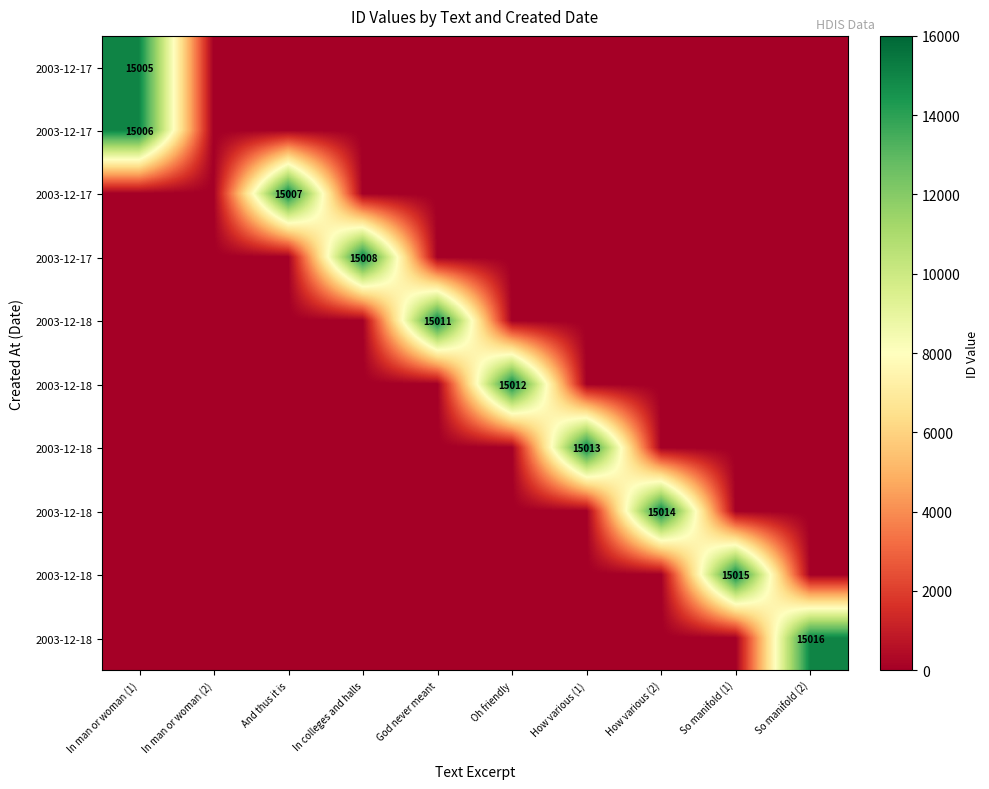

Count the number of categories in the chart.

10